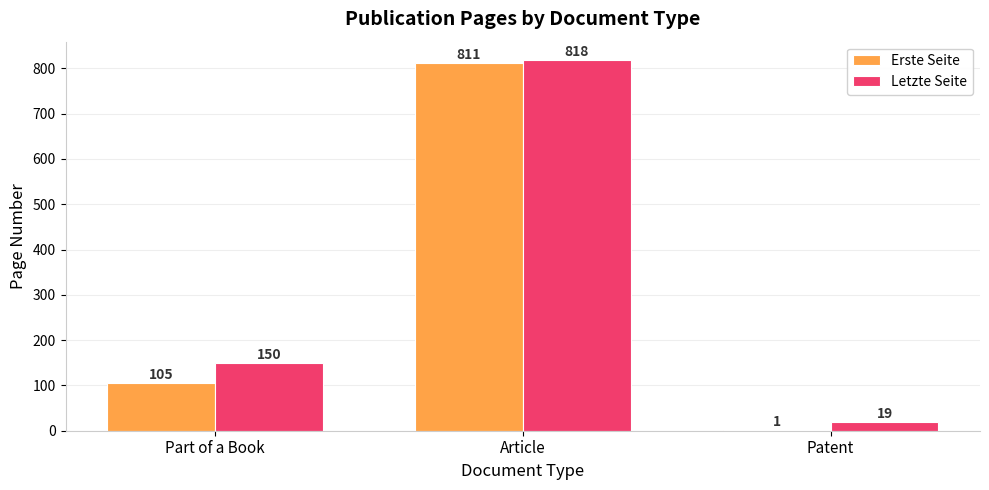

The Erste Seite series shows 48 at Part of a Book. True or false?

False